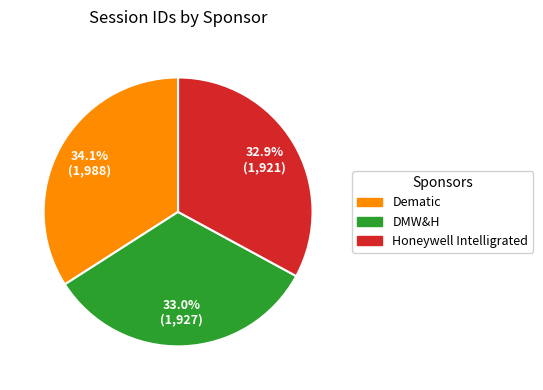

How many slices are in this pie chart?

3